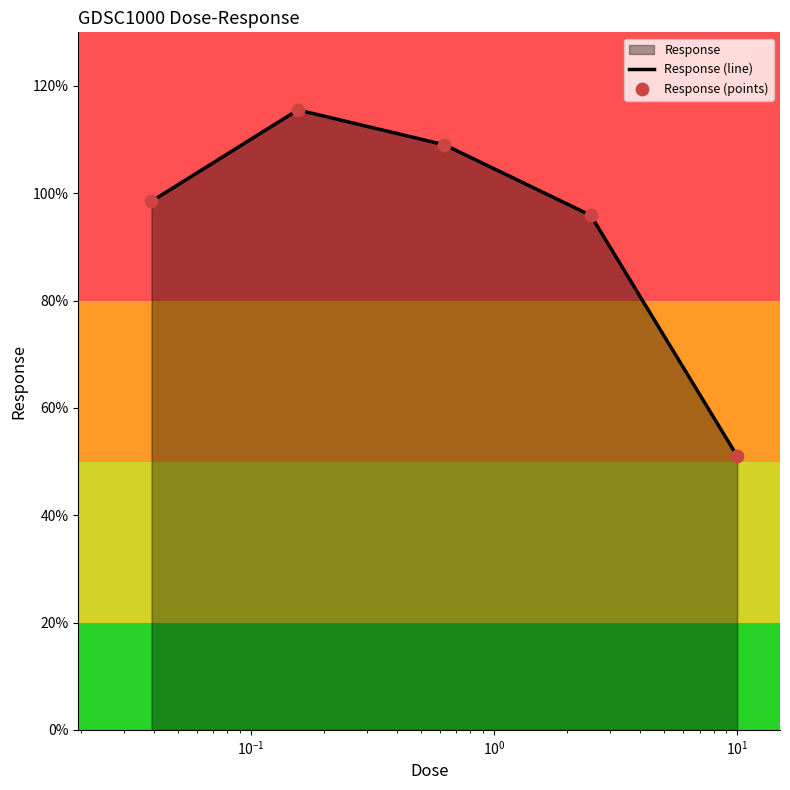

True or false: the data has more than 1 interior local peaks.

False